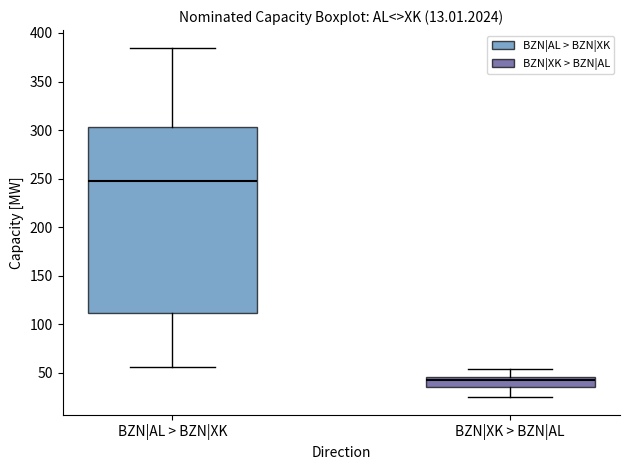

Which box has the highest median line?

BZN|AL > BZN|XK